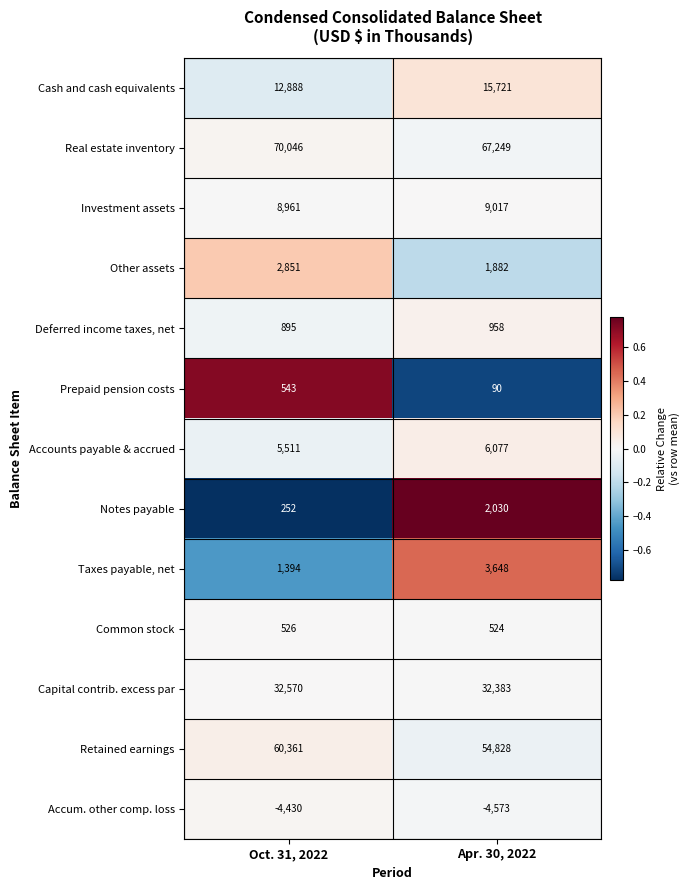

Reading right to left, extract all data points from this chart.

Cash and cash equivalents: Apr. 30, 2022=15721	Oct. 31, 2022=12888
Real estate inventory: Apr. 30, 2022=67249	Oct. 31, 2022=70046
Investment assets: Apr. 30, 2022=9017	Oct. 31, 2022=8961
Other assets: Apr. 30, 2022=1882	Oct. 31, 2022=2851
Deferred income taxes, net: Apr. 30, 2022=958	Oct. 31, 2022=895
Prepaid pension costs: Apr. 30, 2022=90	Oct. 31, 2022=543
Accounts payable & accrued: Apr. 30, 2022=6077	Oct. 31, 2022=5511
Notes payable: Apr. 30, 2022=2030	Oct. 31, 2022=252
Taxes payable, net: Apr. 30, 2022=3648	Oct. 31, 2022=1394
Common stock: Apr. 30, 2022=524	Oct. 31, 2022=526
Capital contrib. excess par: Apr. 30, 2022=32383	Oct. 31, 2022=32570
Retained earnings: Apr. 30, 2022=54828	Oct. 31, 2022=60361
Accum. other comp. loss: Apr. 30, 2022=-4573	Oct. 31, 2022=-4430